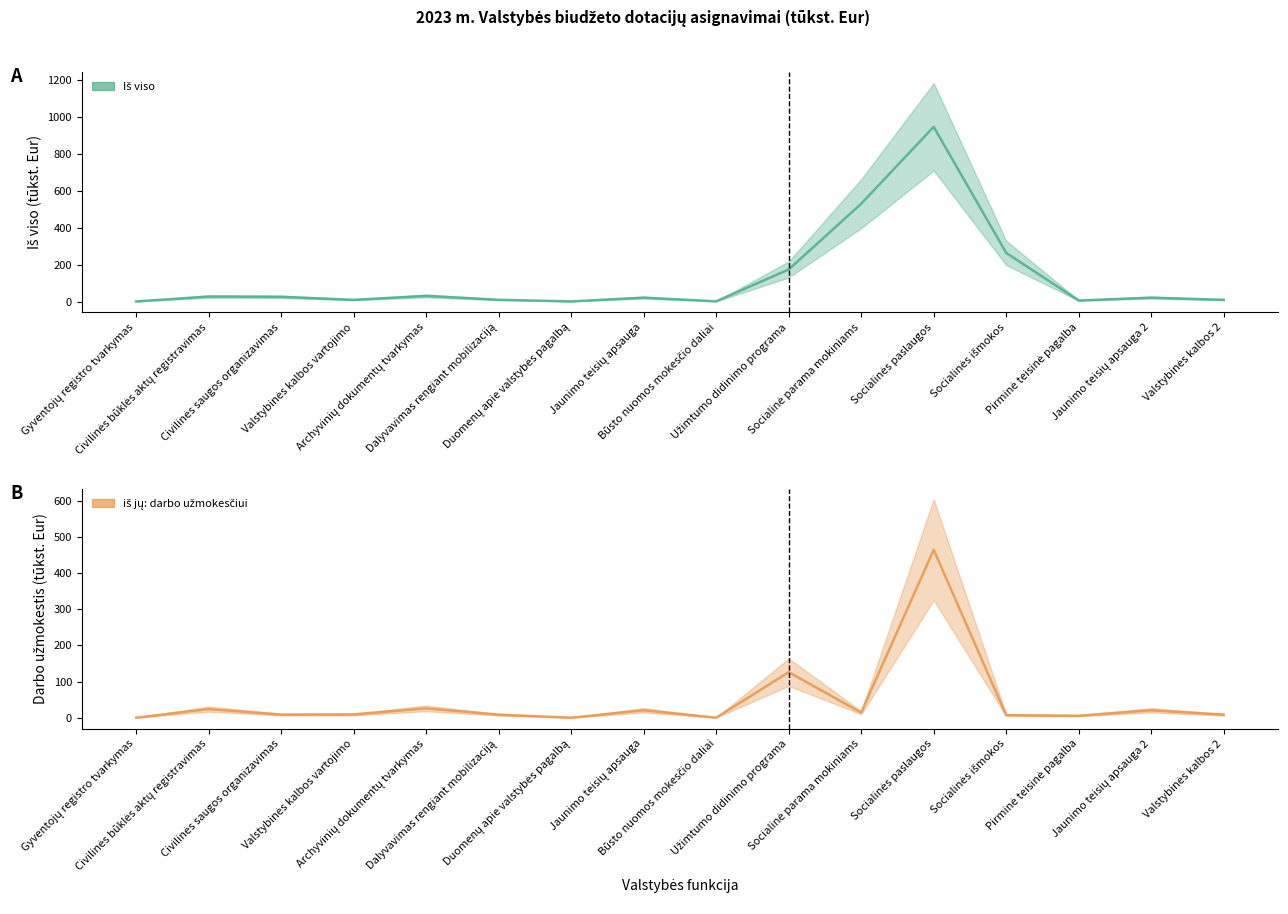

What is the difference between the highest and lowest values at Dalyvavimas rengiant mobilizaciją?

1.1